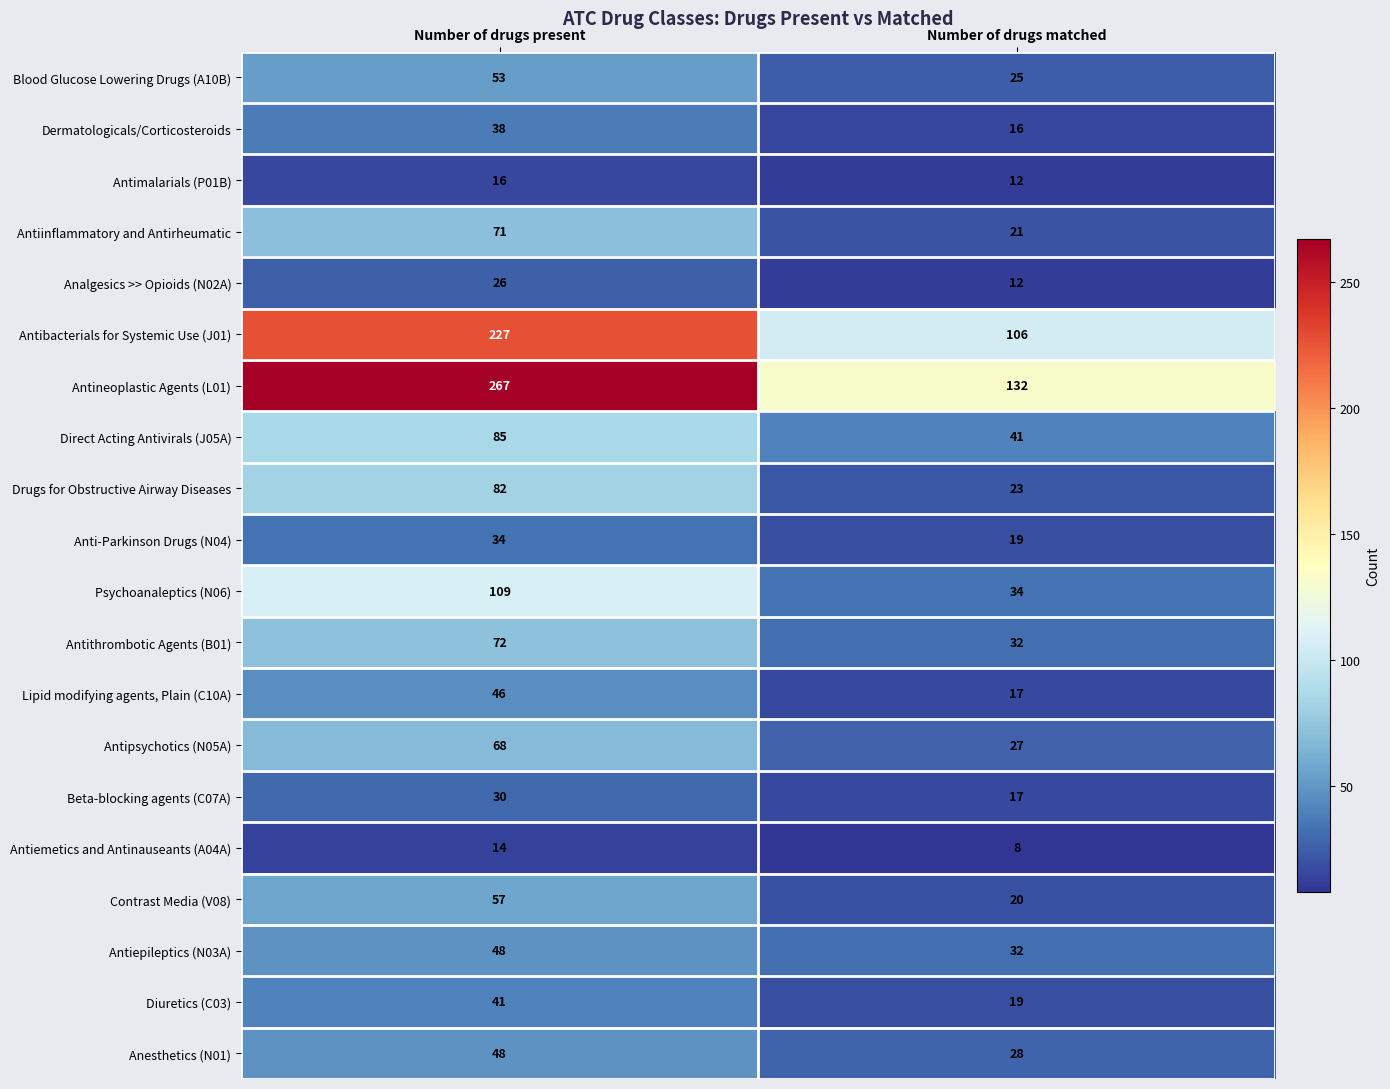

What is the sum of all Blood Glucose Lowering Drugs (A10B) values?

78